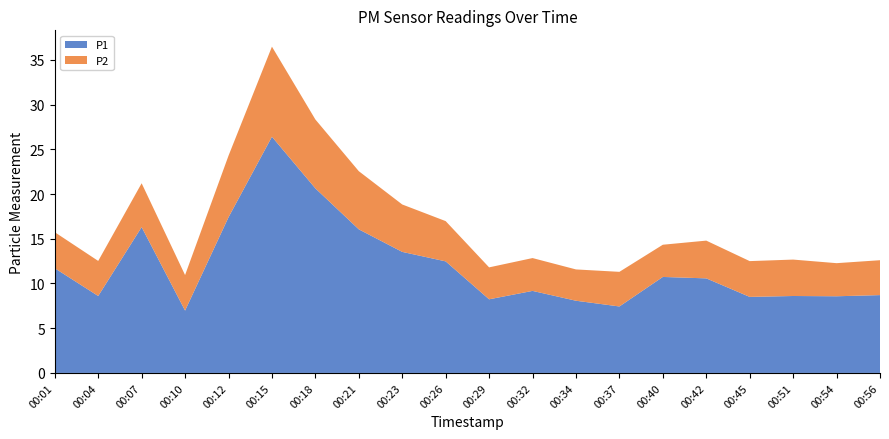

Reading left to right, transcribe all the data shown in this chart.

P1: 00:01=11.7	00:04=8.6	00:07=16.3	00:10=7.0	00:12=17.4	00:15=26.4	00:18=20.6	00:21=16.1	00:23=13.5	00:26=12.5	00:29=8.2	00:32=9.2	00:34=8.1	00:37=7.4	00:40=10.7	00:42=10.6	00:45=8.5	00:51=8.6	00:54=8.6	00:56=8.7
P2: 00:01=4.0	00:04=3.9	00:07=4.9	00:10=4.0	00:12=6.9	00:15=10.1	00:18=7.7	00:21=6.5	00:23=5.3	00:26=4.5	00:29=3.6	00:32=3.7	00:34=3.5	00:37=3.9	00:40=3.6	00:42=4.2	00:45=4.0	00:51=4.1	00:54=3.7	00:56=3.9